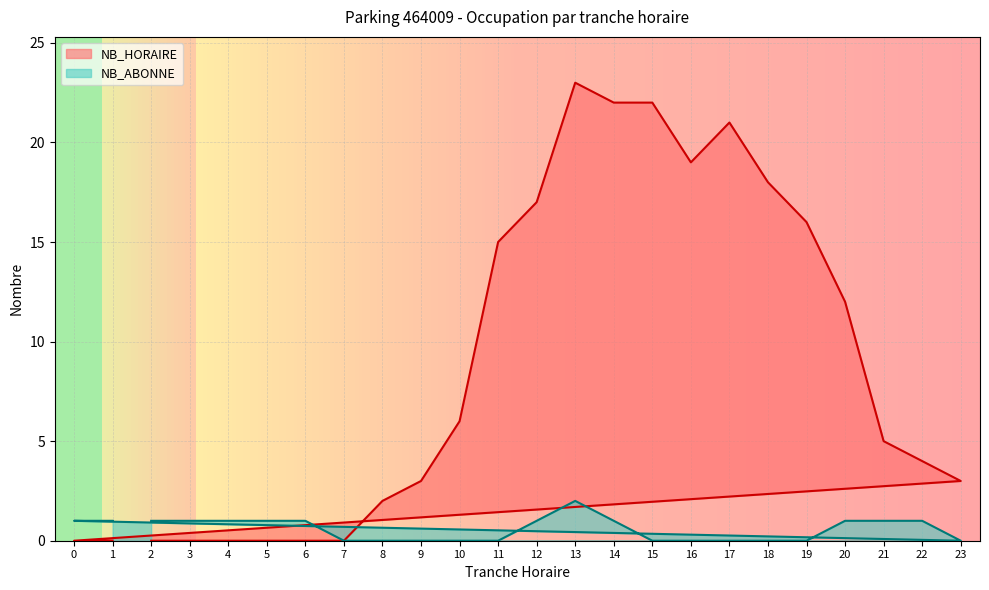

Between 10 and 0, which series saw the biggest shift?

NB_HORAIRE